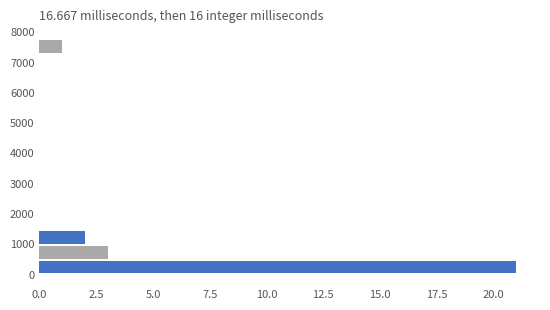

How long is the bar that spans 0 to 500 on the y-axis? Neither the bar edges nor the lengths are printed on the chart, so give them approximately, as read against the axes.

21